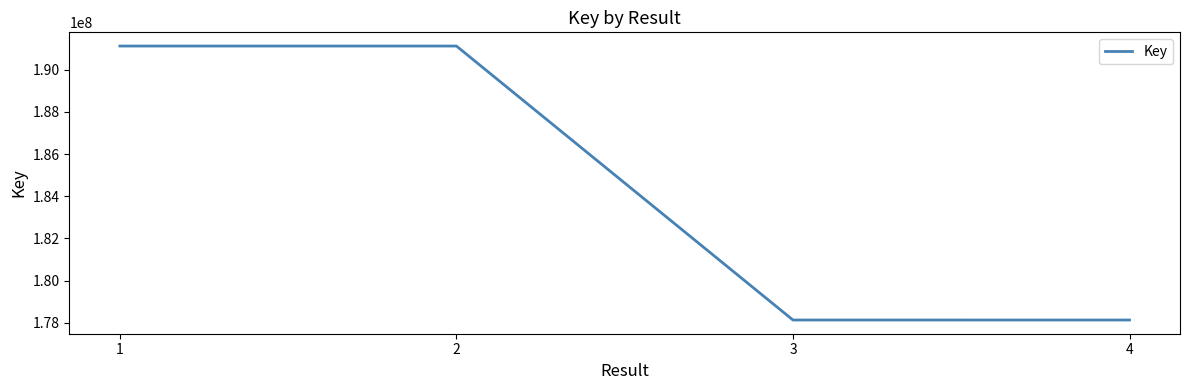

What is the maximum value shown in the chart?

191116859